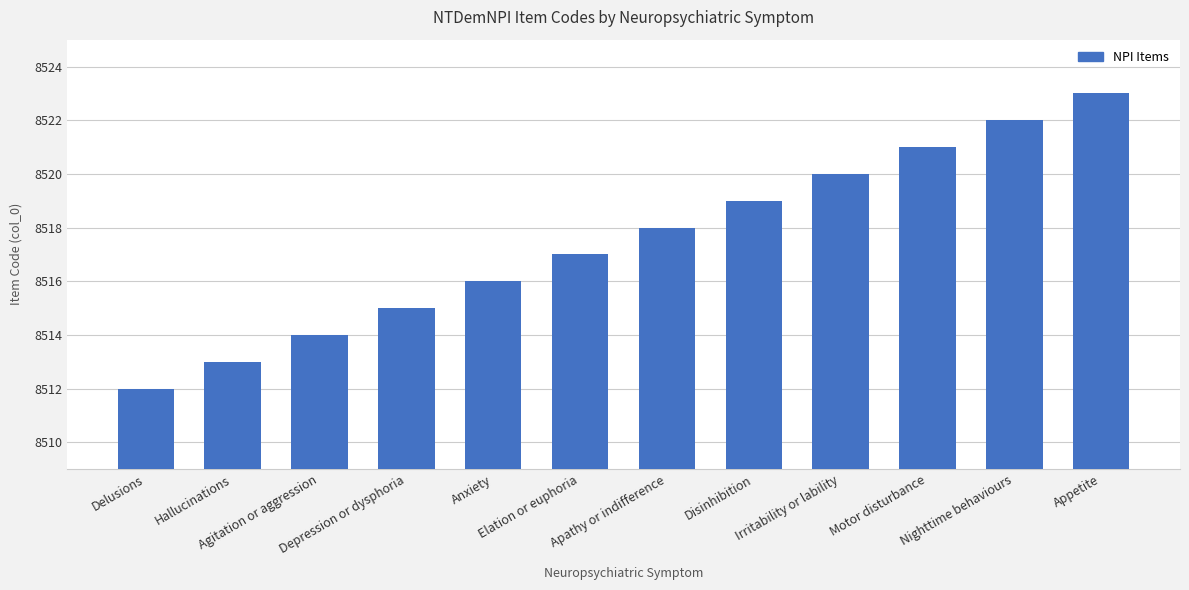

Count the number of data series in this chart.

1